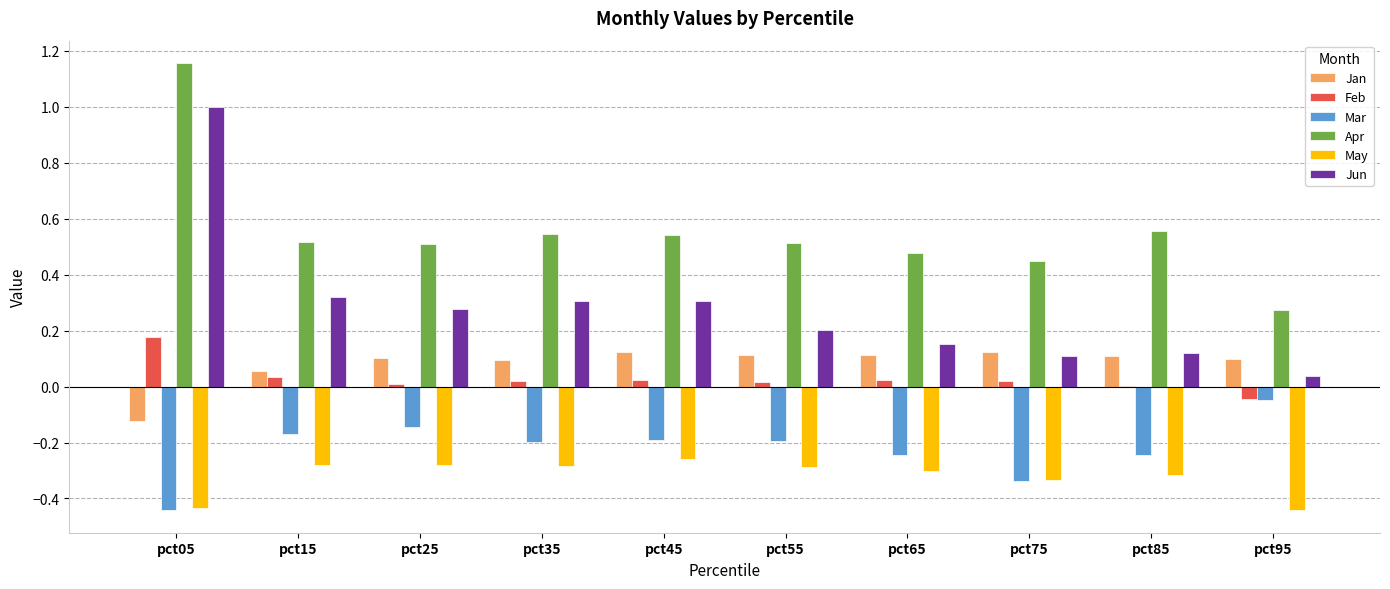

Are the bars grouped side by side (vs. stacked)?

Yes